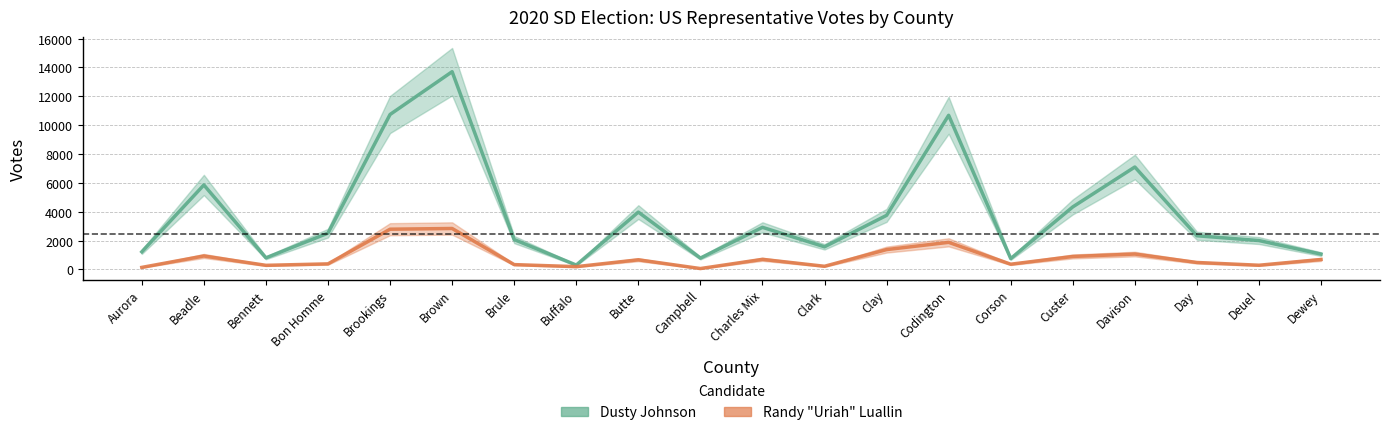

Is it true that Randy "Uriah" Luallin equals 457 at Deuel?

False